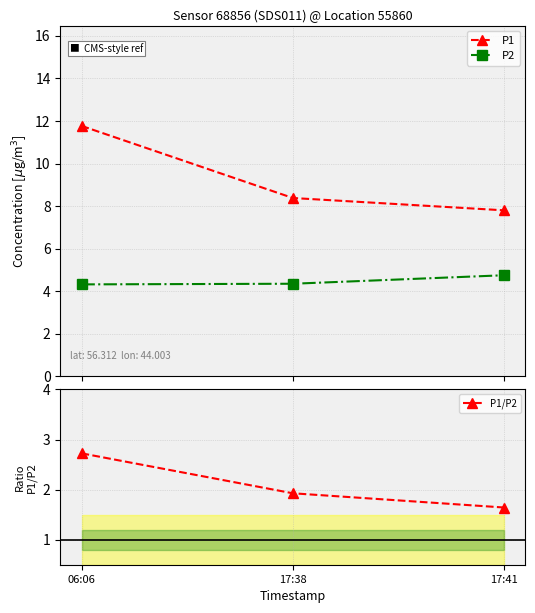

List the series in order of their overall mean, highest first.

P1, P2, P1/P2